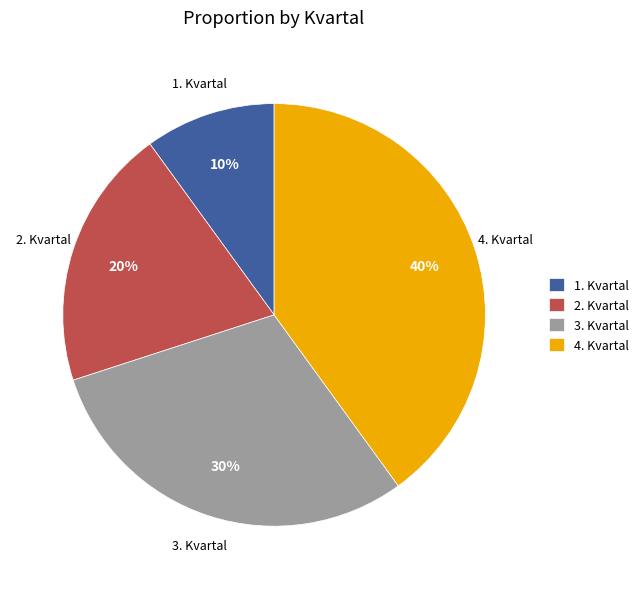

Is 3. Kvartal the majority of the pie?

No